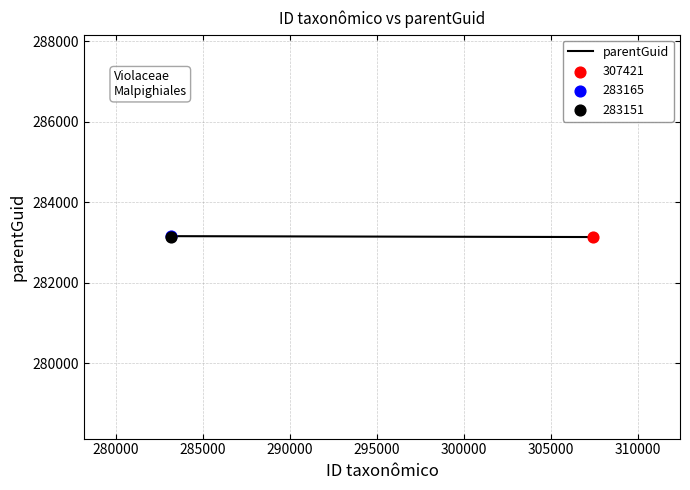

What is the sum of all values?

849433